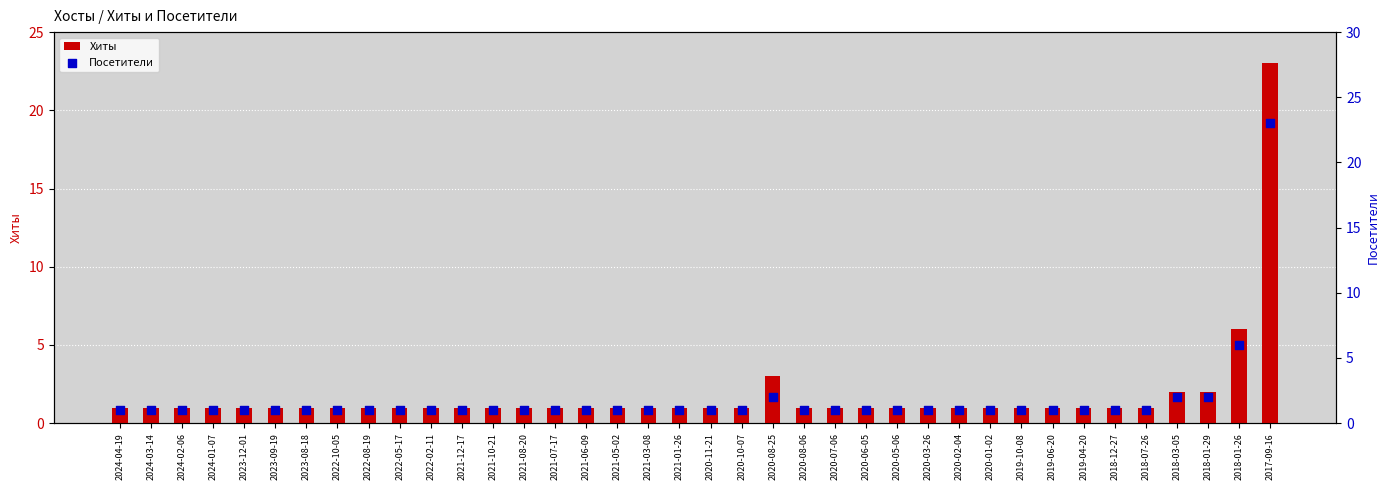

What are all the series names shown in the legend?

Хиты, Посетители